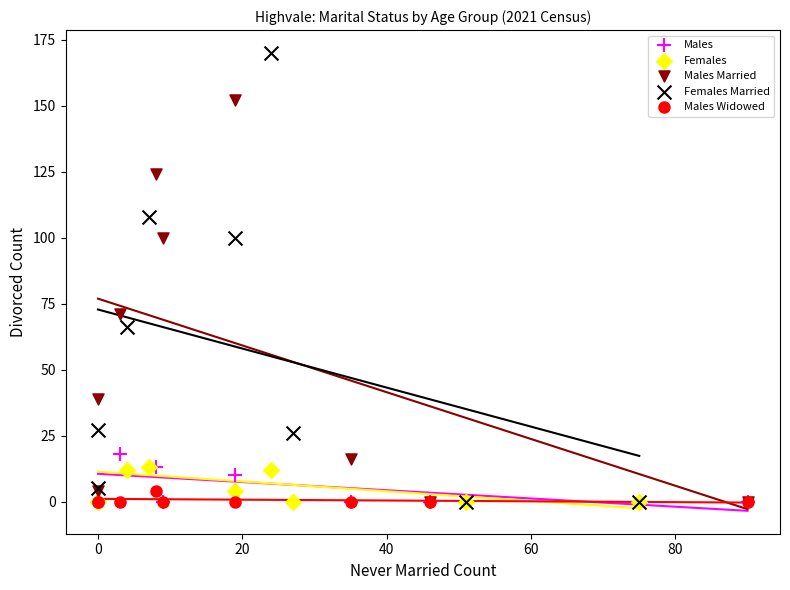

Which series has the widest spread of Y values?

Females Married